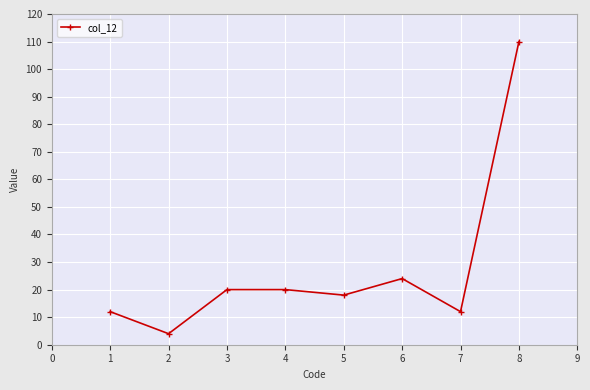

What is the value of the 7th point from the left?

12